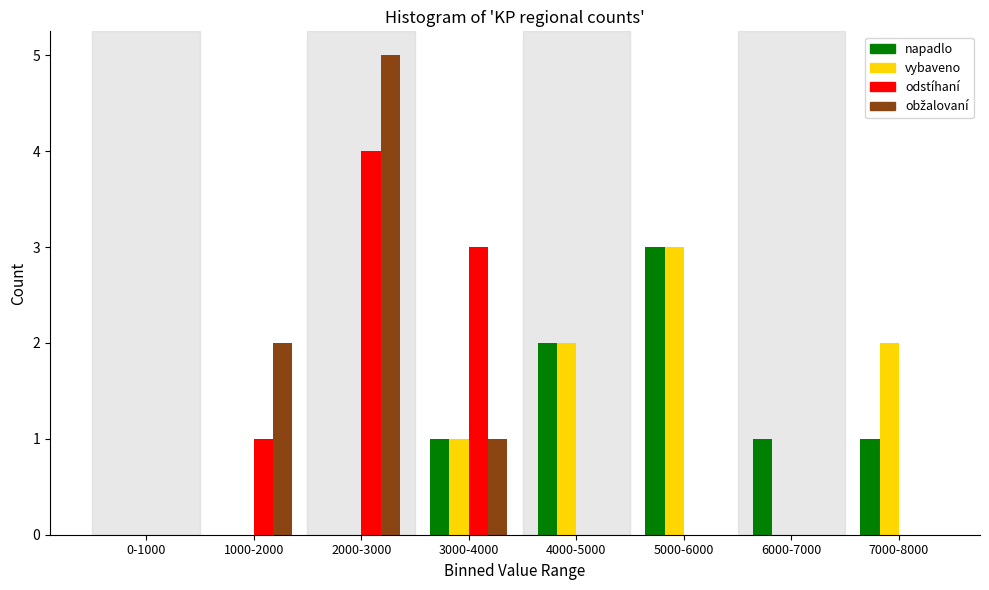

Is it true that napadlo equals 1 at 3000-4000?

True